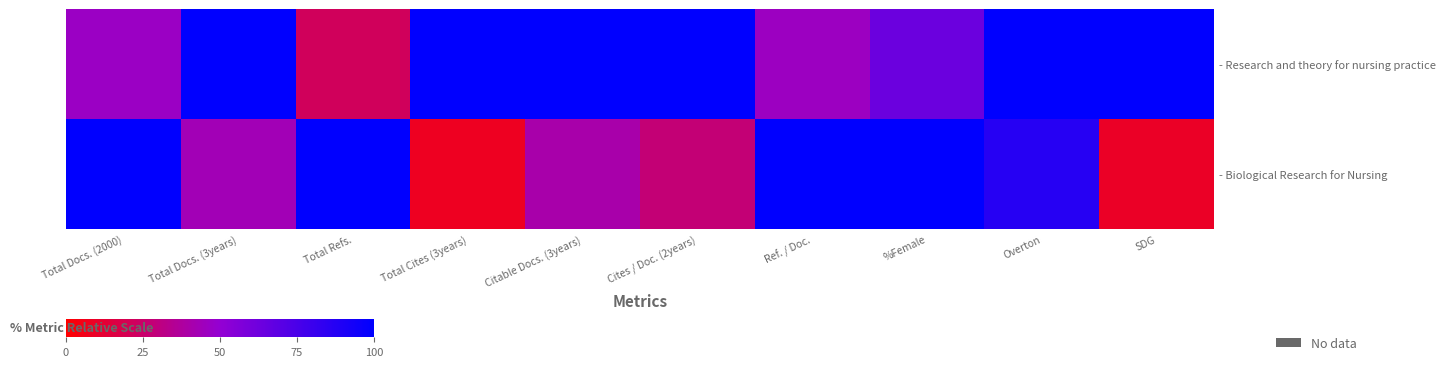

What is the maximum value shown in the chart?

100.0